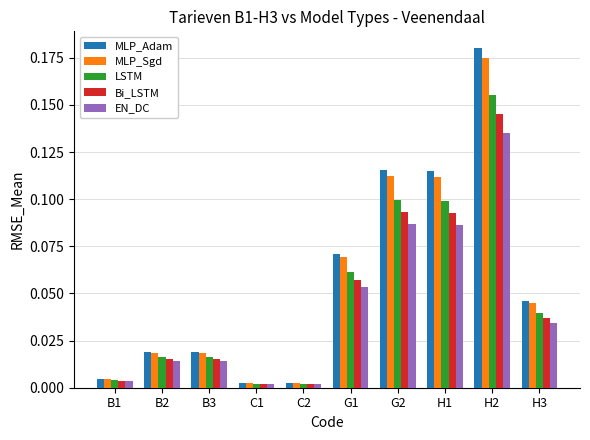

What is the total value across all series at H2?

0.8